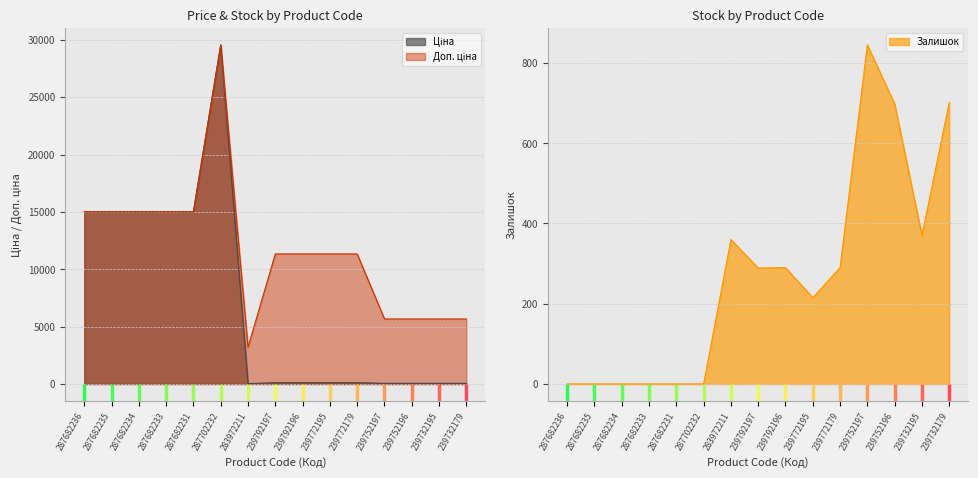

What is the sum of the Залишок values at 239752197 and 239792196?

1135